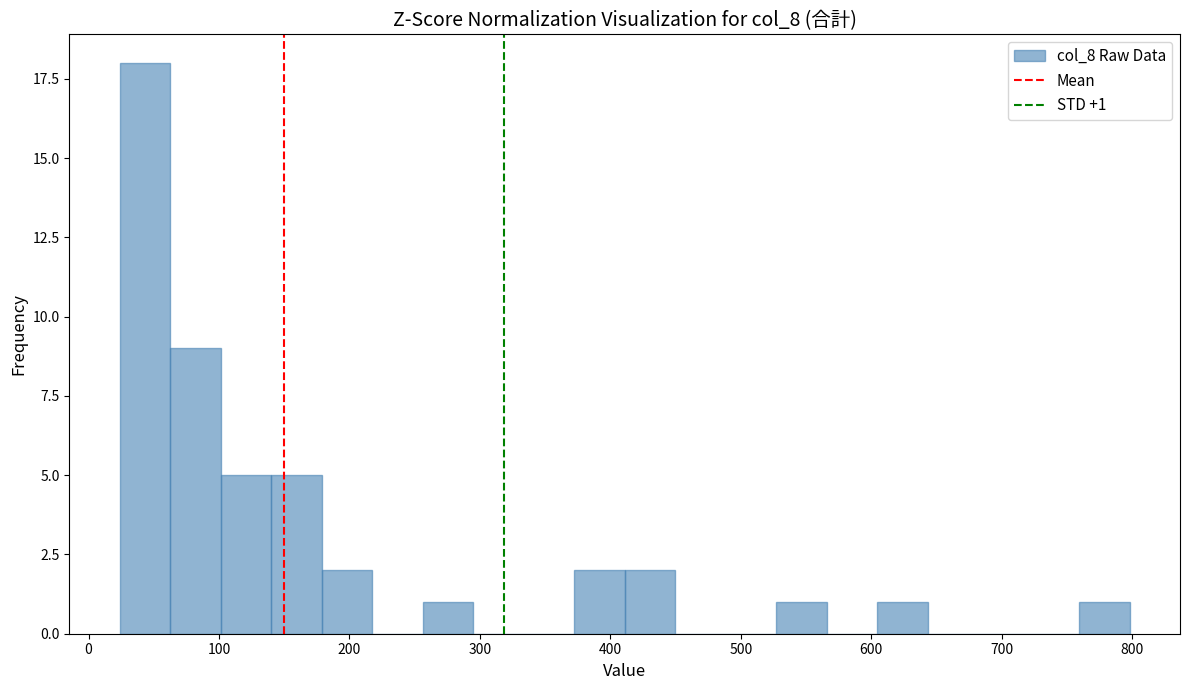

Around what value on the x-axis is the tallest bar? Give the approximate position of its centre, as read against the axis.

40